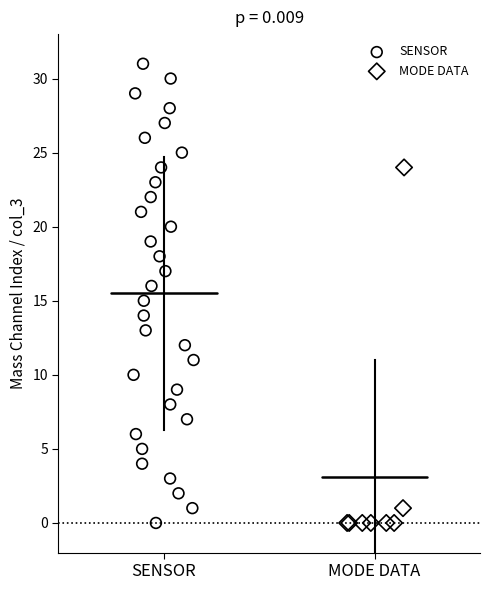

Which series has the largest Y range (max minus min)?

SENSOR